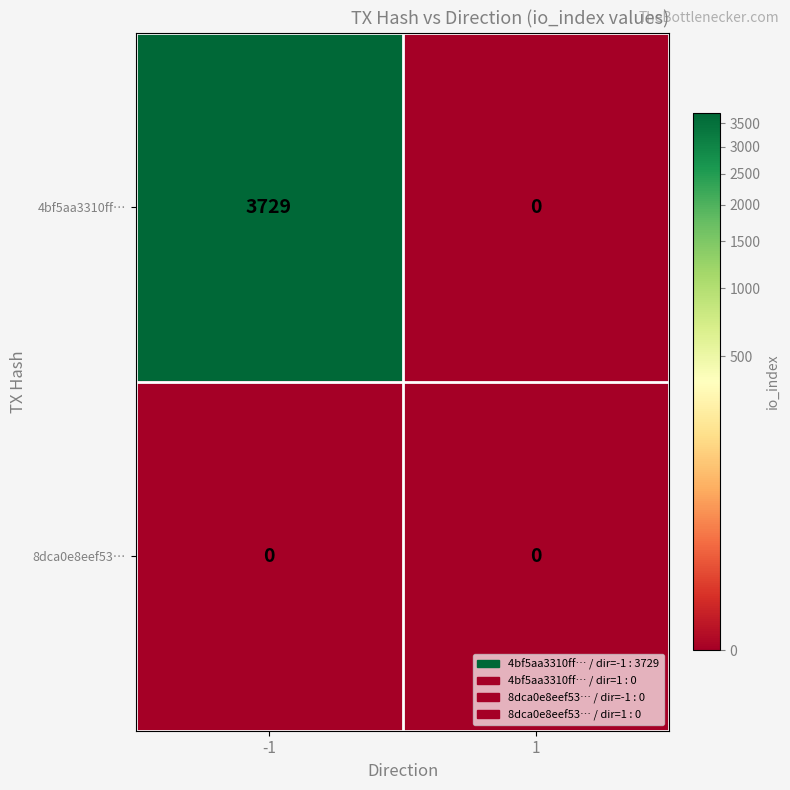

At how many categories does at least one series exceed 3201?

1